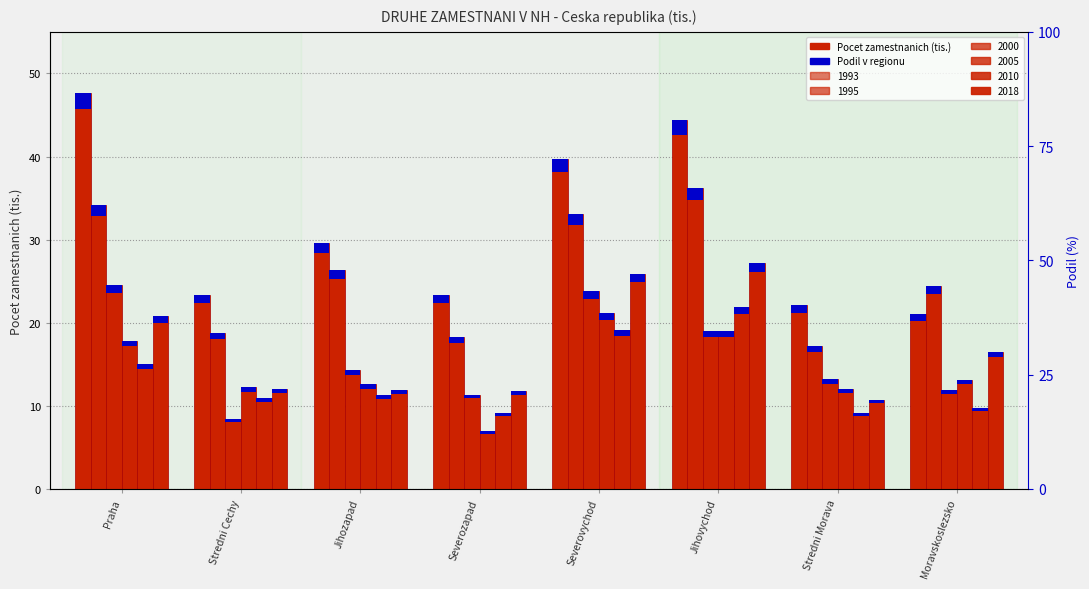

What is the difference between the maximum and second lowest values in the 2005 series?

9.1